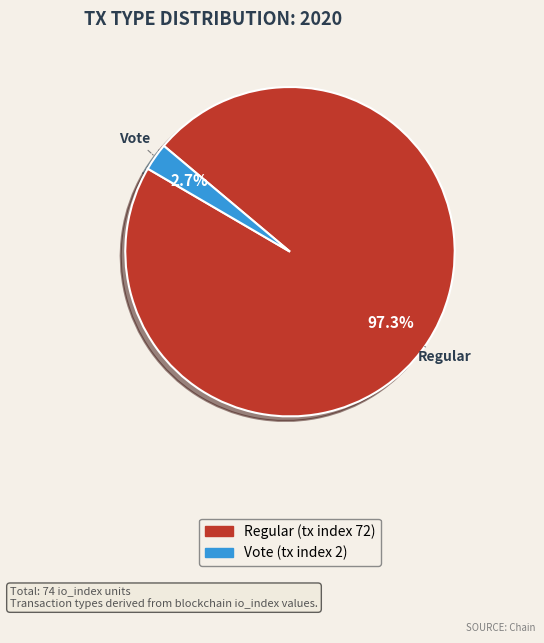

To the nearest percent, what is the average slice percentage?

50%